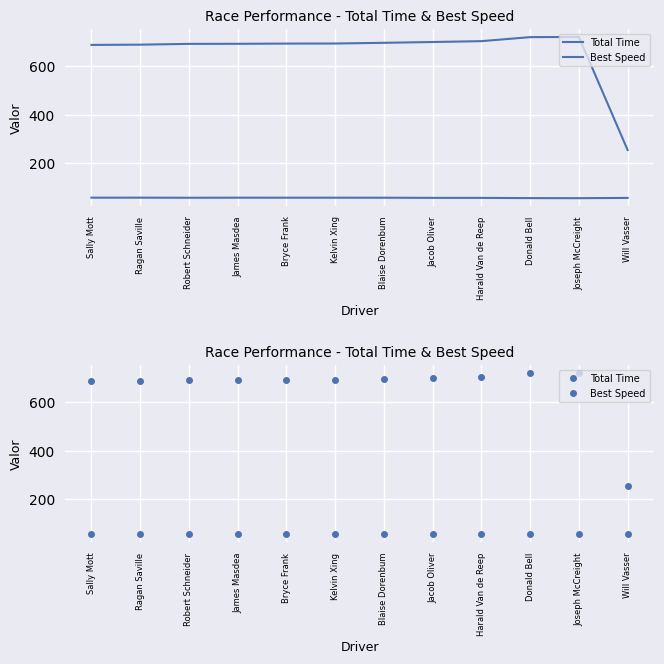

Rank the series by their average value, from lowest to highest.

Best Speed, Total Time